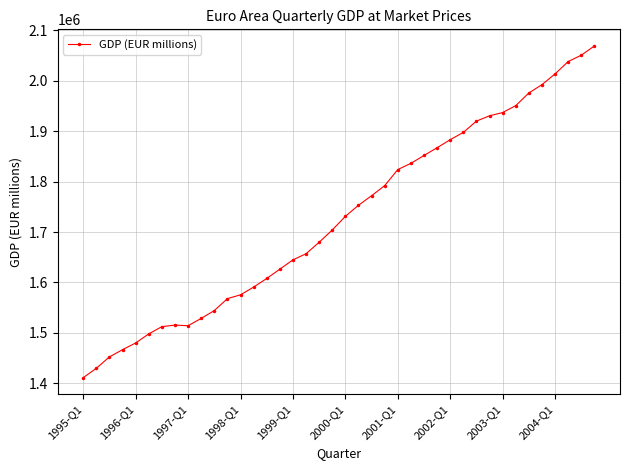

What is the greatest value displayed?

2069264.2